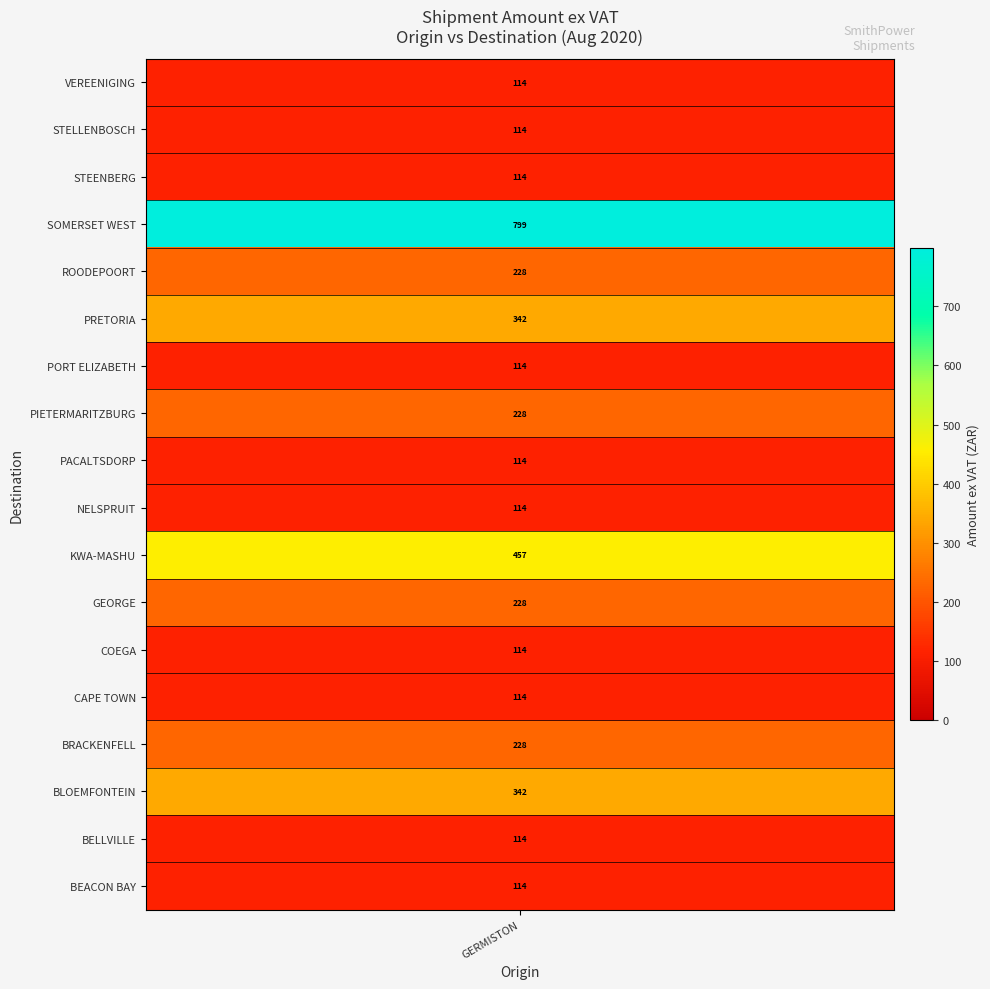

What is the average value?

221.9